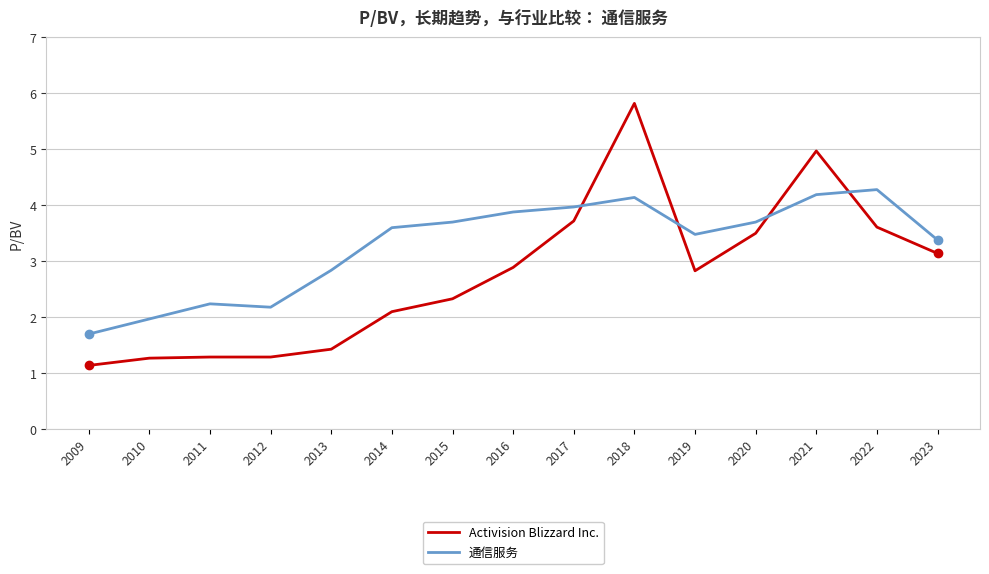

At how many categories does at least one series exceed 1?

15